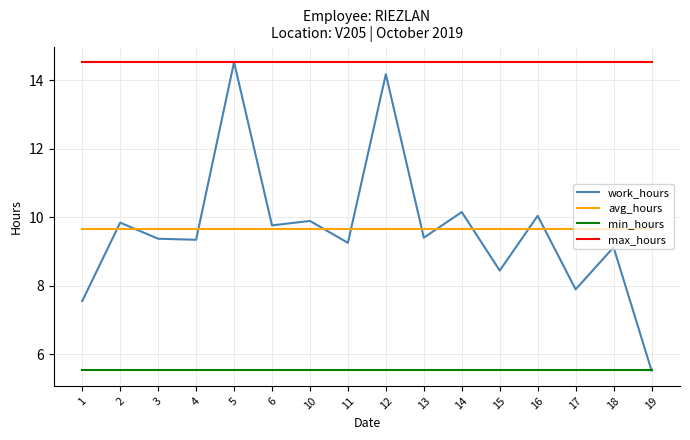

What is the spread (max minus min) of values at 4?

9.0